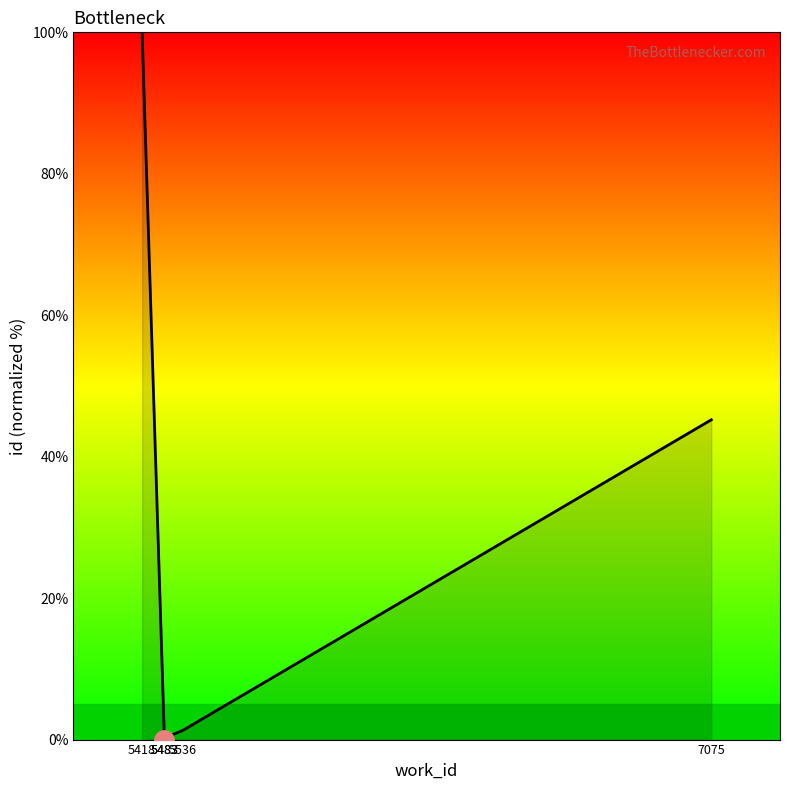

What is the sum of the values at 5536 and 5483?

1.5